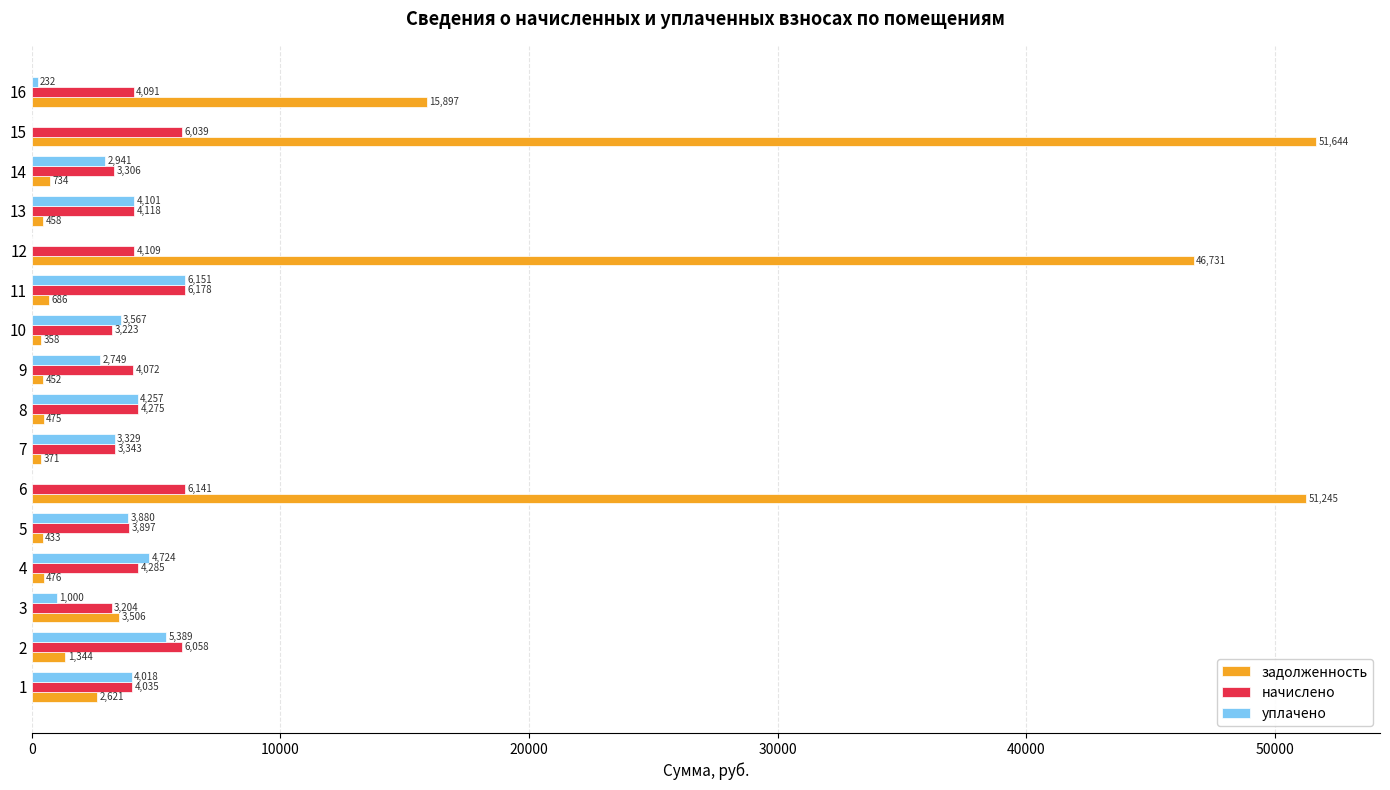

Which series has the widest spread of values?

задолженность